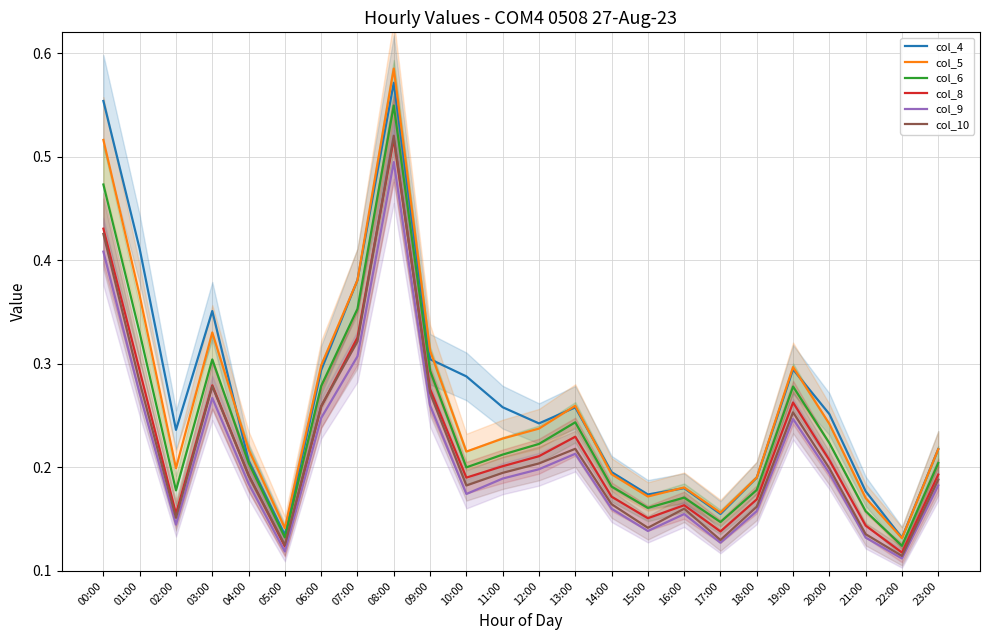

Where is col_5 nearest to the value 0?

22:00